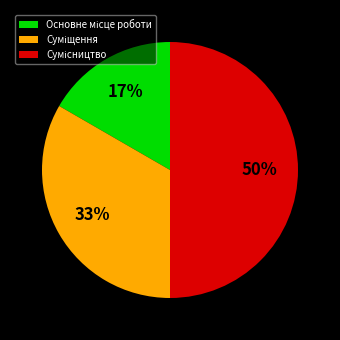

To the nearest percent, what is the average slice percentage?

33%